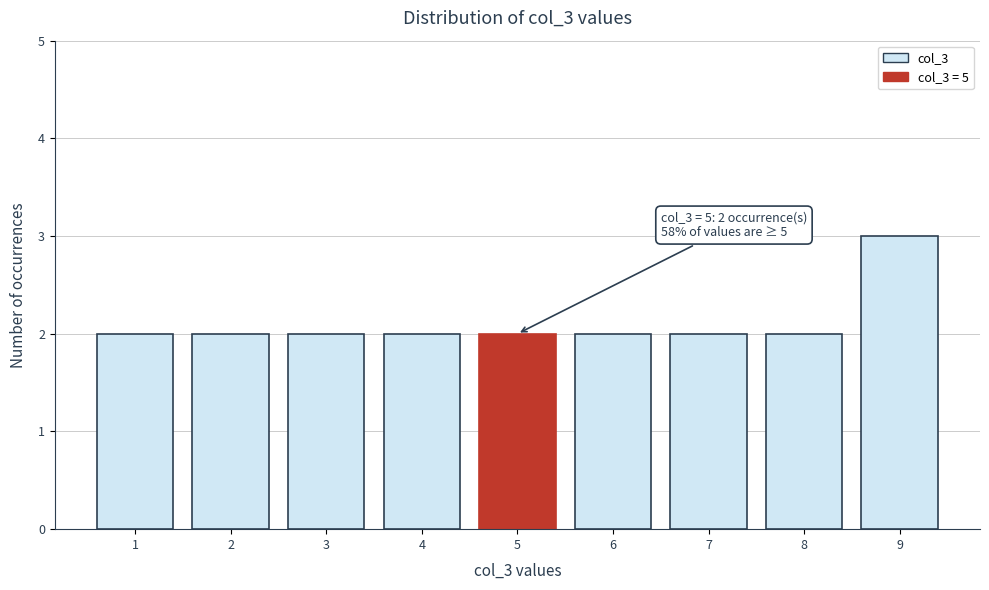

Which range on the x-axis has the tallest bar?

8.5 to 9.5